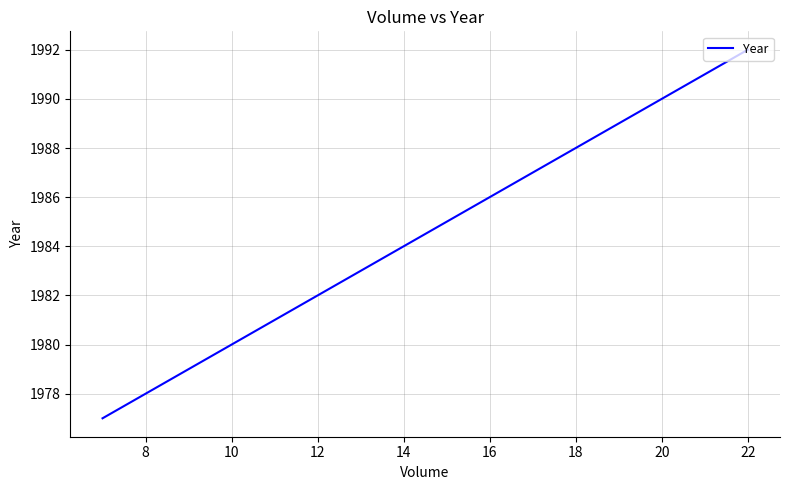

How many lines are shown in the chart?

1